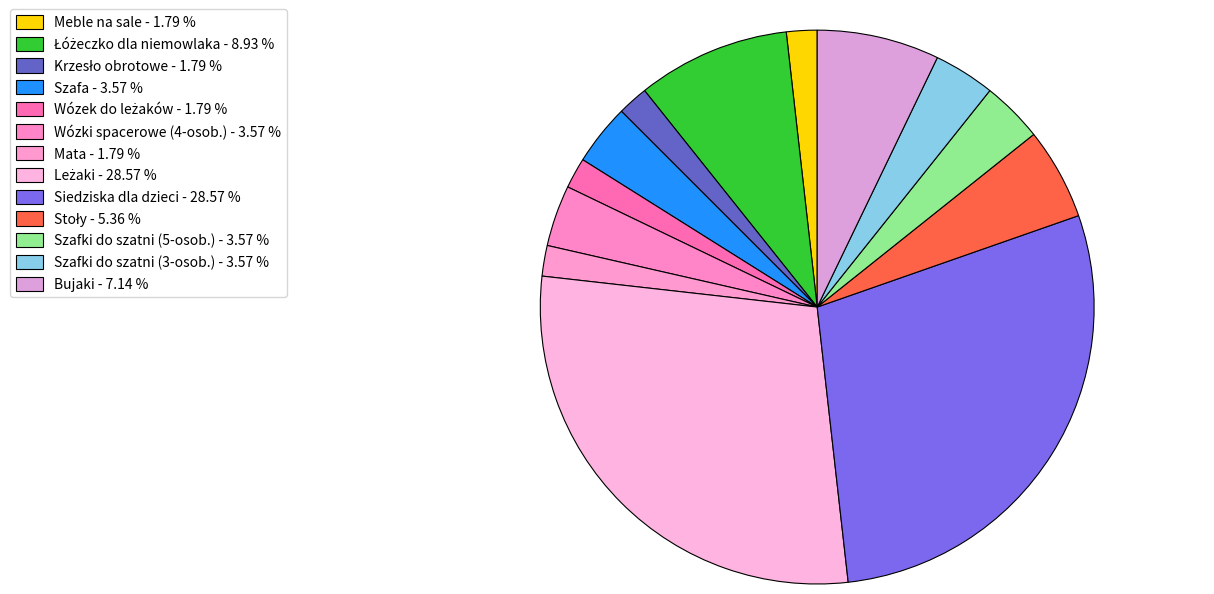

To the nearest percent, what is the average slice percentage?

8%